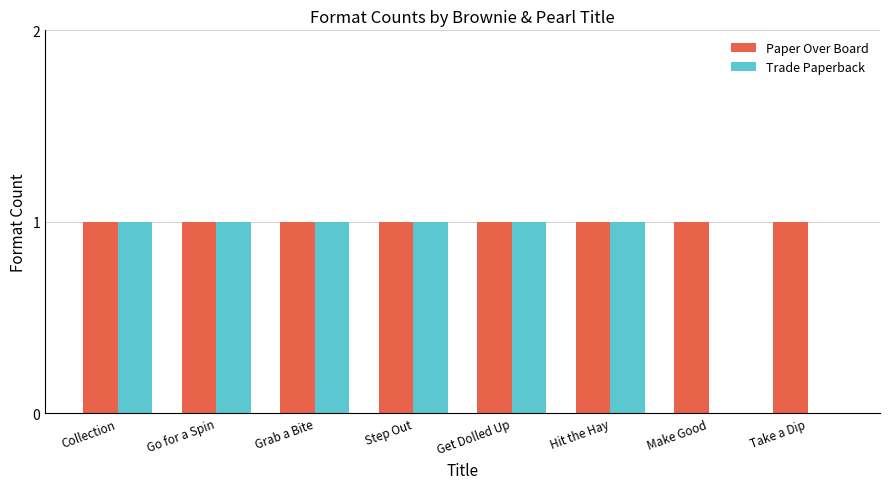

Which series has the largest total across all categories?

Paper Over Board